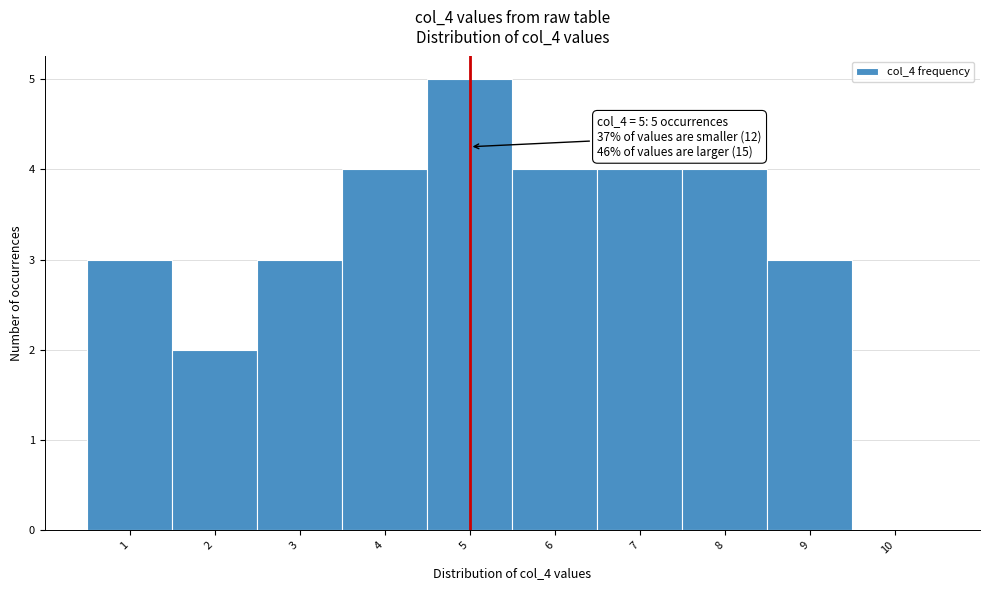

Which range on the x-axis has the tallest bar?

4.5 to 5.5